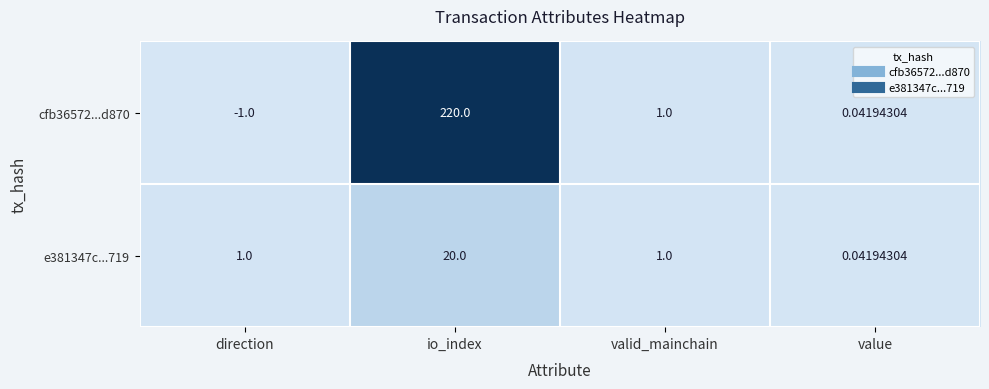

At which label does cfb36572...d870 first exceed 1?

io_index